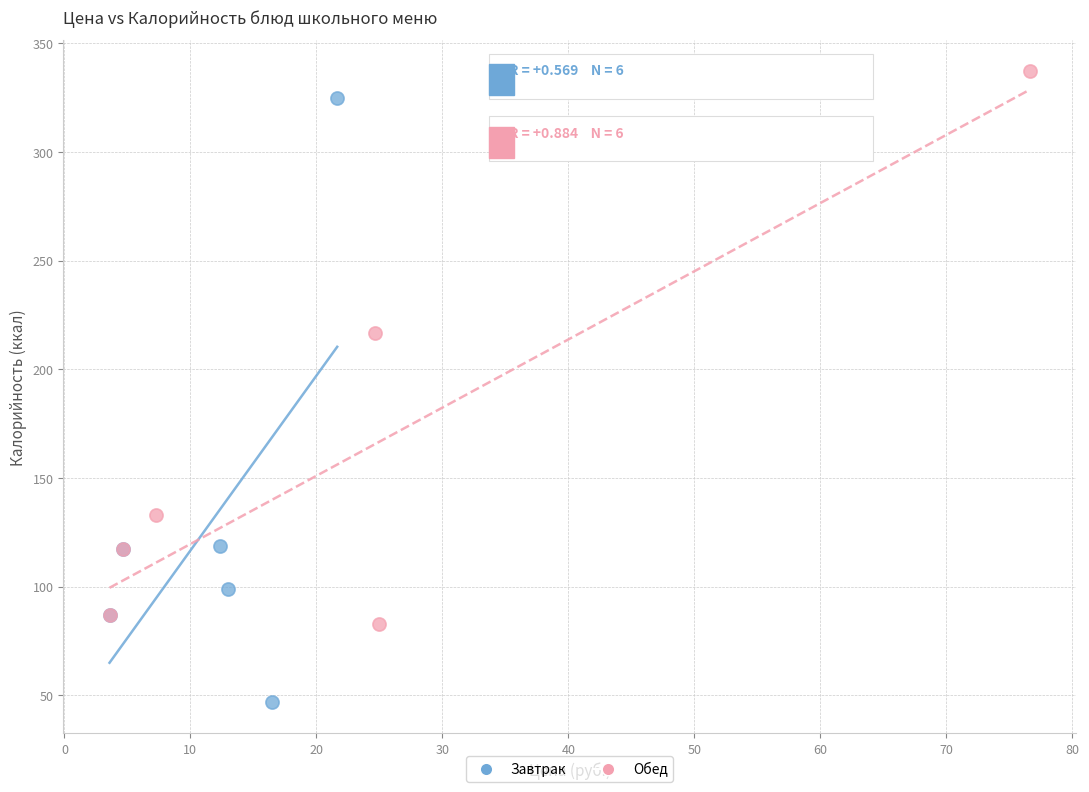

What are all the series names shown in the legend?

Завтрак, Обед